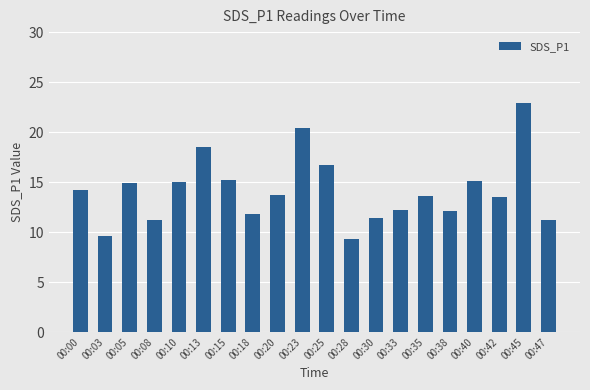

How many data points are less than 13?

8